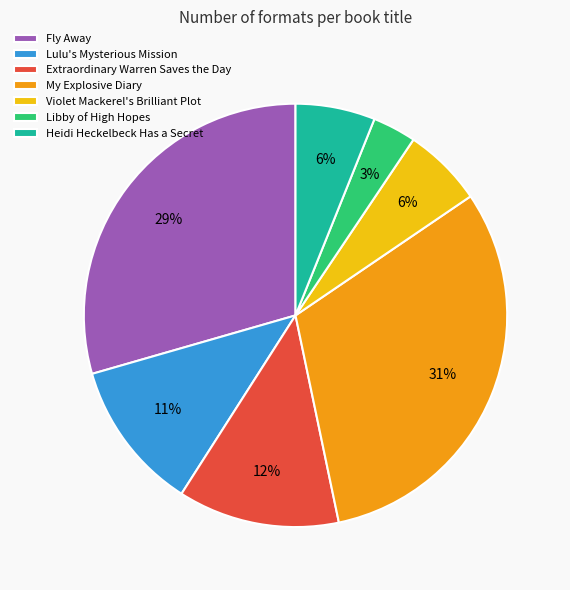

True or false: Fly Away accounts for 29% of the total.

True